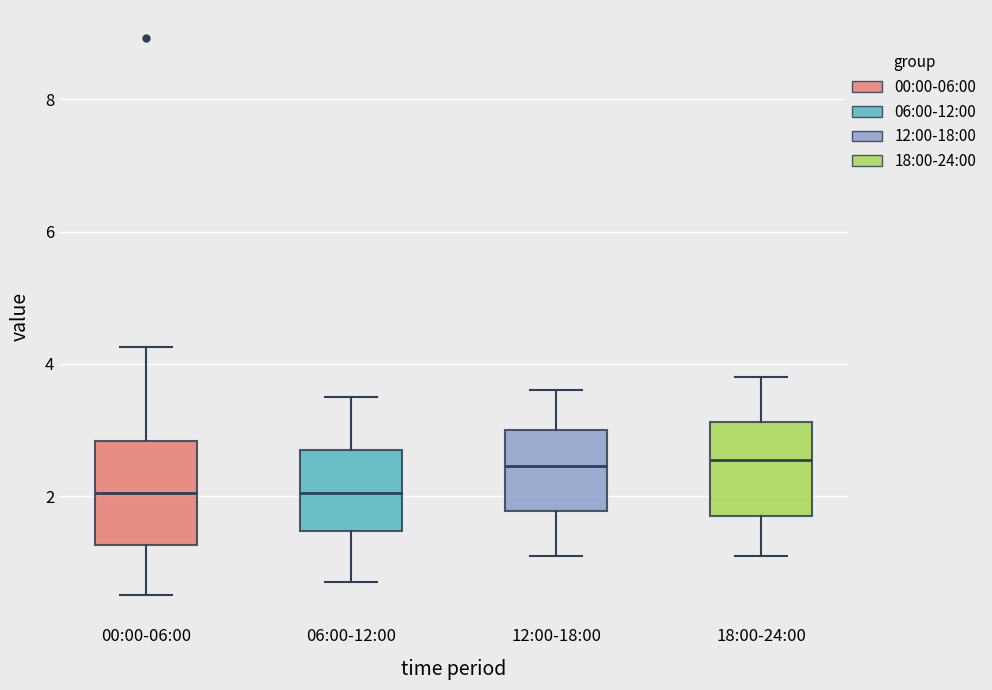

Reading left to right, read every box against the y-axis: the position of its median line, the range the box covers, and the ends of its whiskers. The values are not printed on the chart, so give them approximately, as read against the axis.

00:00-06:00: median 2.0, box 1.2 to 2.8, whiskers 0.6 to 4.2
06:00-12:00: median 2.0, box 1.4 to 2.8, whiskers 0.8 to 3.6
12:00-18:00: median 2.4, box 1.8 to 3.0, whiskers 1.2 to 3.6
18:00-24:00: median 2.6, box 1.8 to 3.2, whiskers 1.2 to 3.8